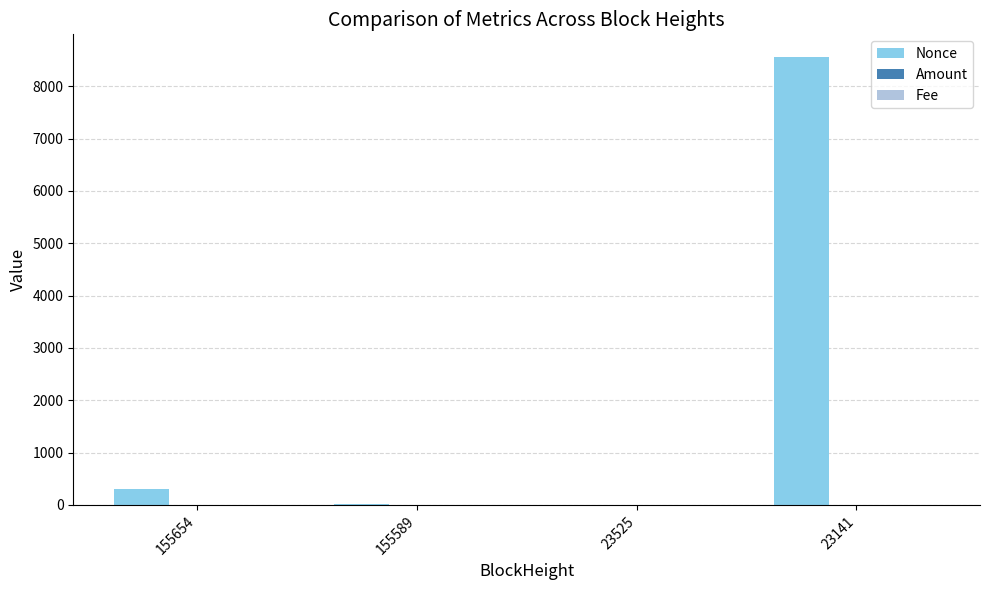

True or false: Nonce has a value of 4764.0 at 23141.

False